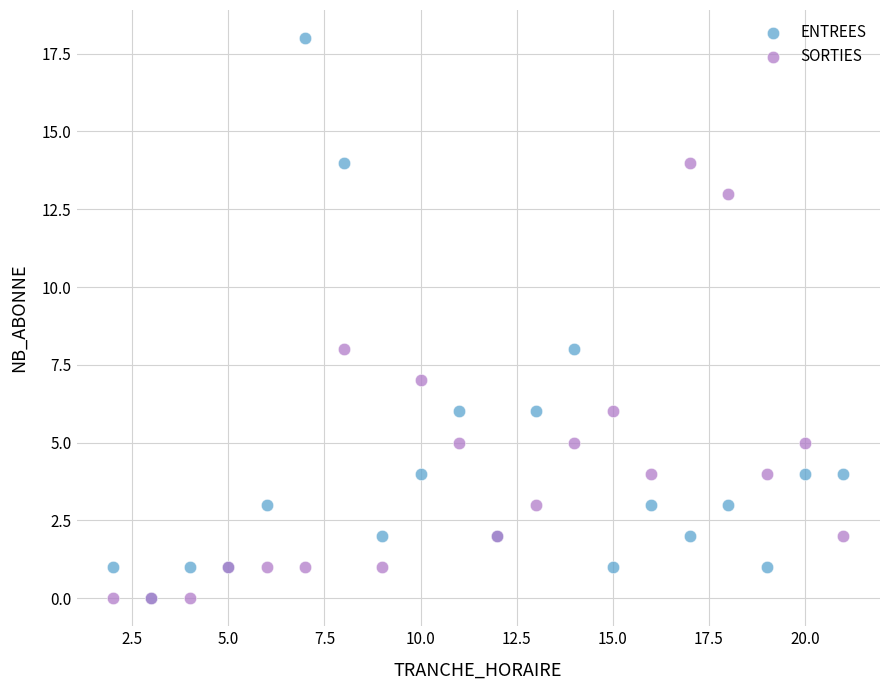

What are all the series names shown in the legend?

ENTREES, SORTIES